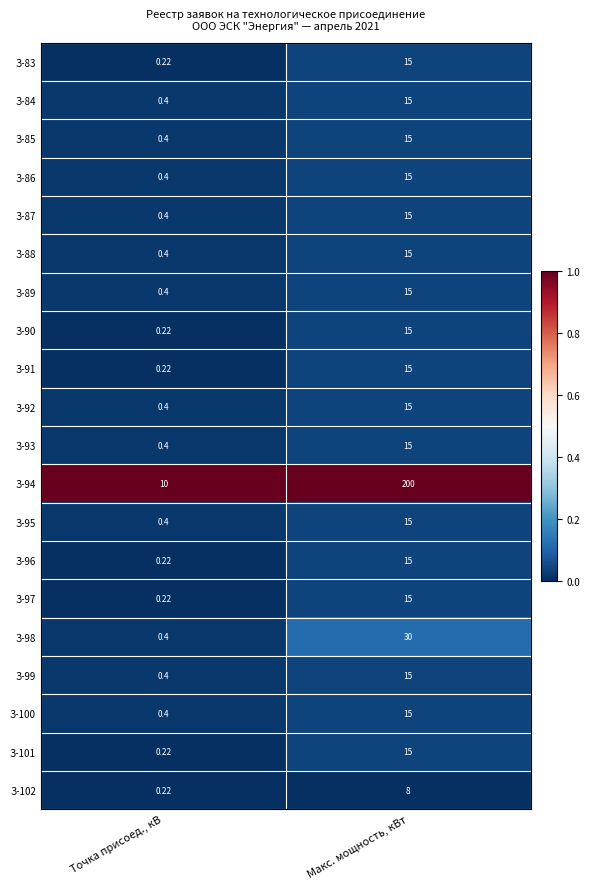

Where is З-96 nearest to the value 7?

Точка присоед., кВ